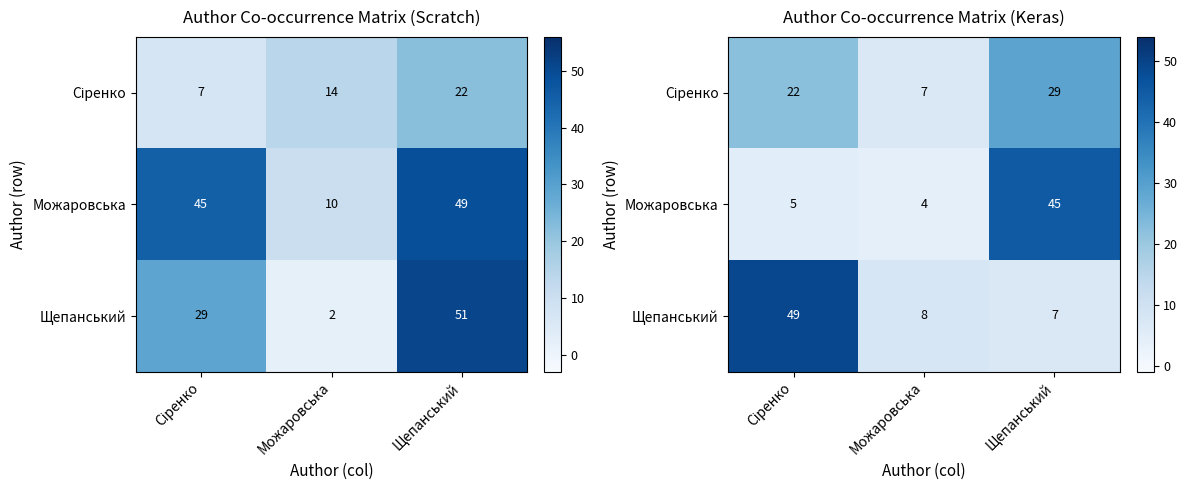

Which series has the largest total across all categories?

Щепанський